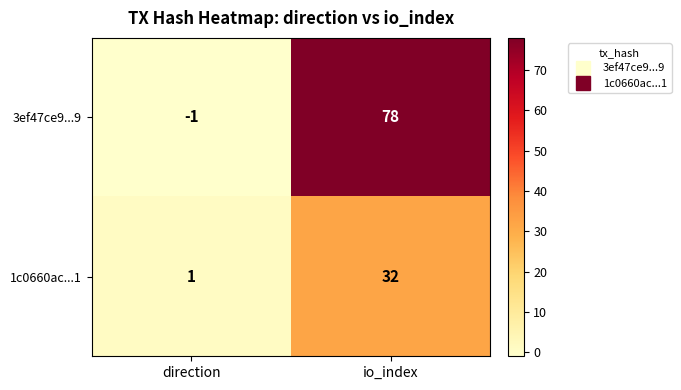

Which series has the largest total across all categories?

3ef47ce9...9